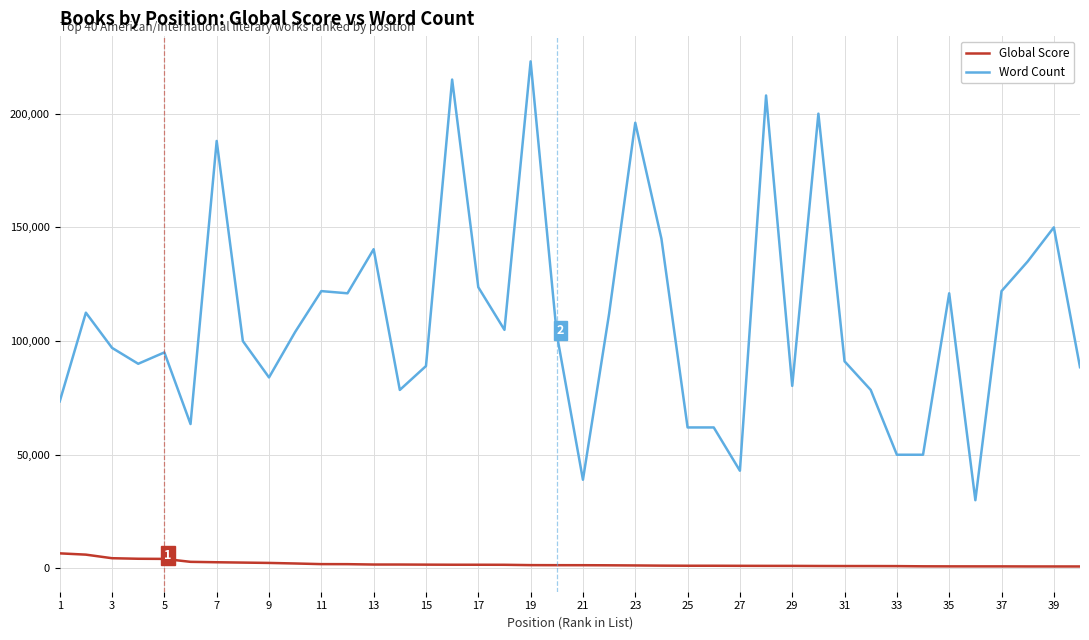

Which series has the largest total across all categories?

Word Count